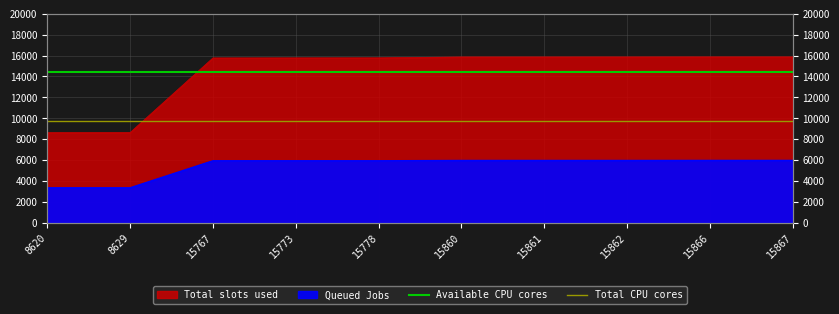

Which series has the largest total across all categories?

Available CPU cores